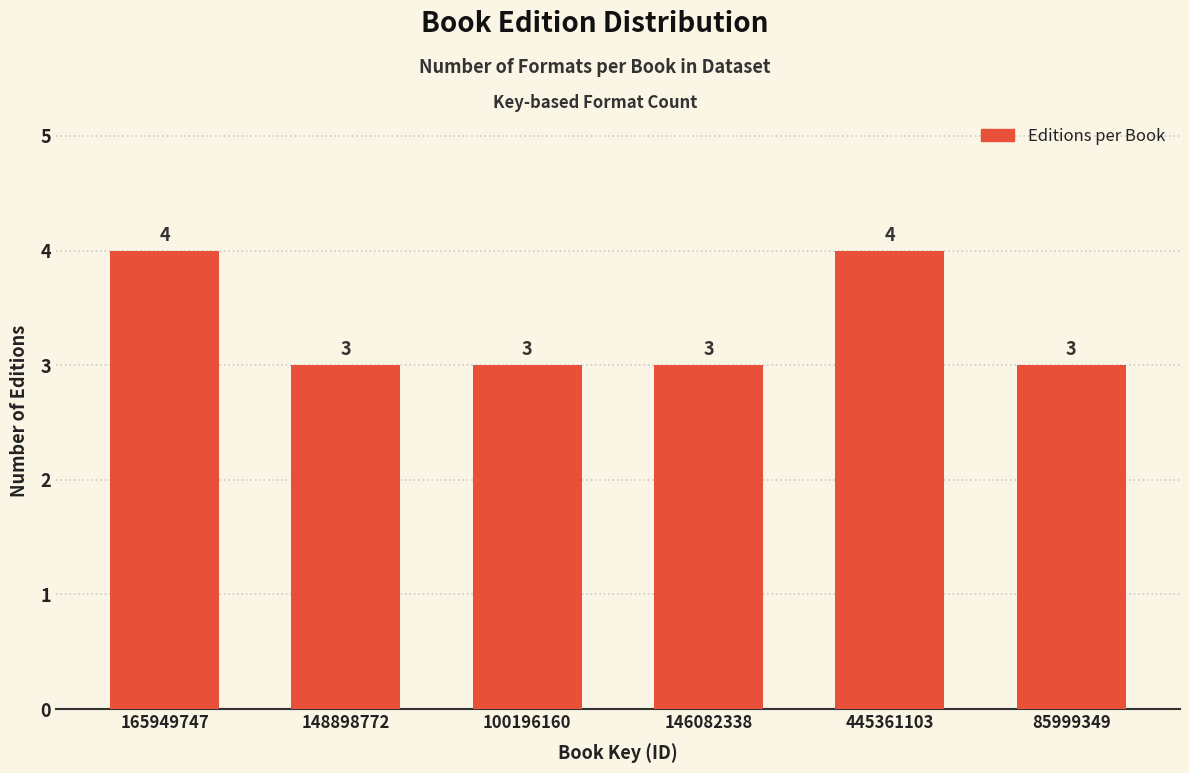

Reading left to right, extract all data points from this chart.

4	3	3	3	4	3